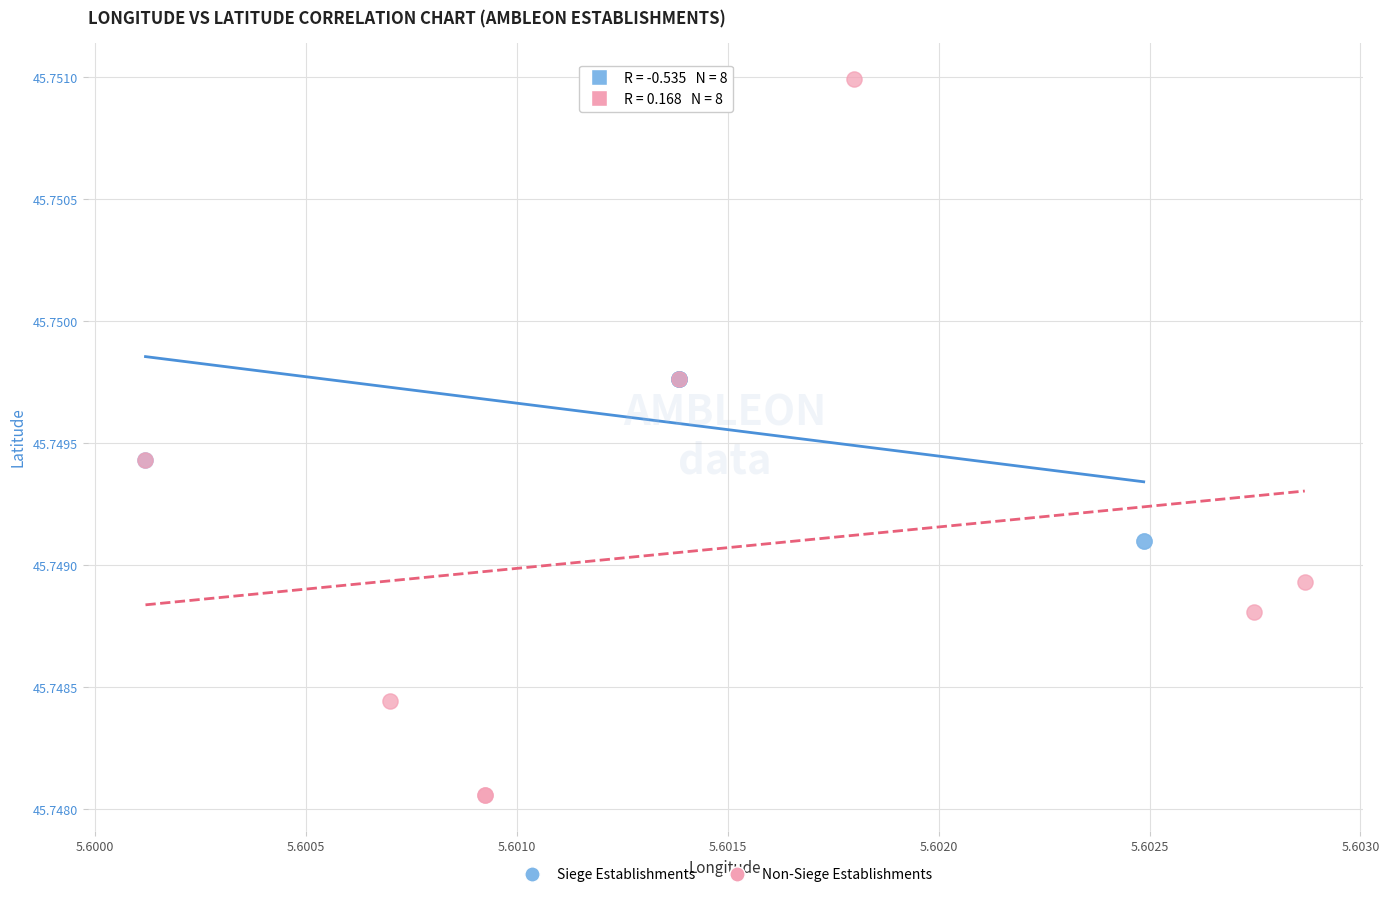

Which series contains the lowest Y value?

Non-Siege Establishments